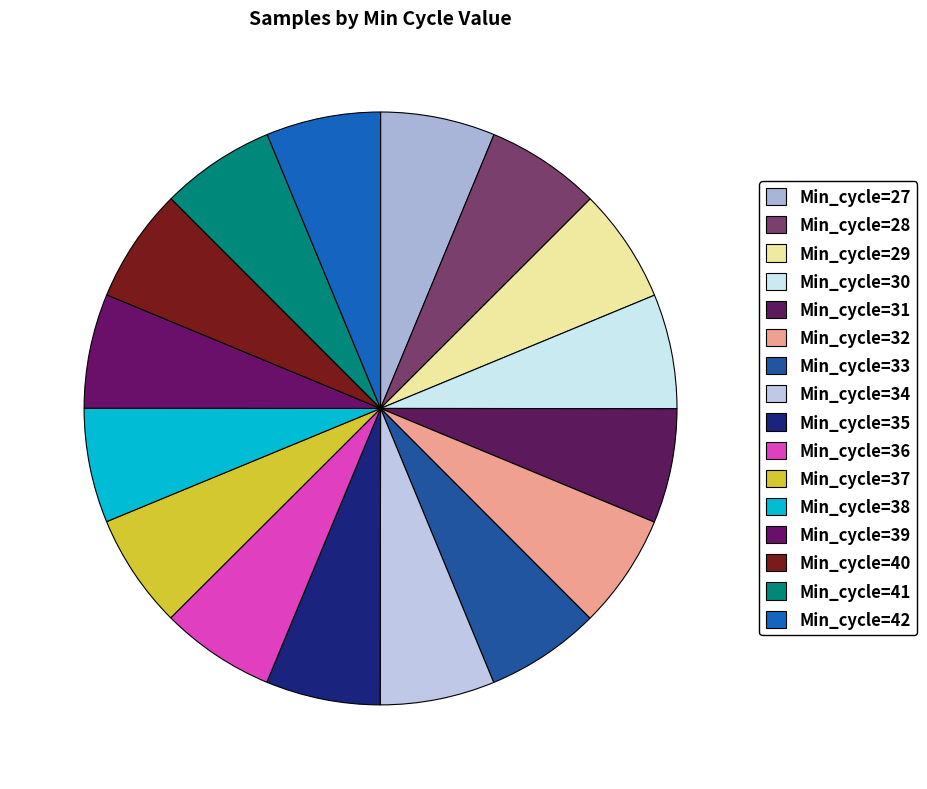

Rank the categories by value from highest to lowest.

Min_cycle=28, Min_cycle=29, Min_cycle=27, Min_cycle=30, Min_cycle=31, Min_cycle=32, Min_cycle=33, Min_cycle=34, Min_cycle=35, Min_cycle=36, Min_cycle=37, Min_cycle=38, Min_cycle=39, Min_cycle=40, Min_cycle=41, Min_cycle=42